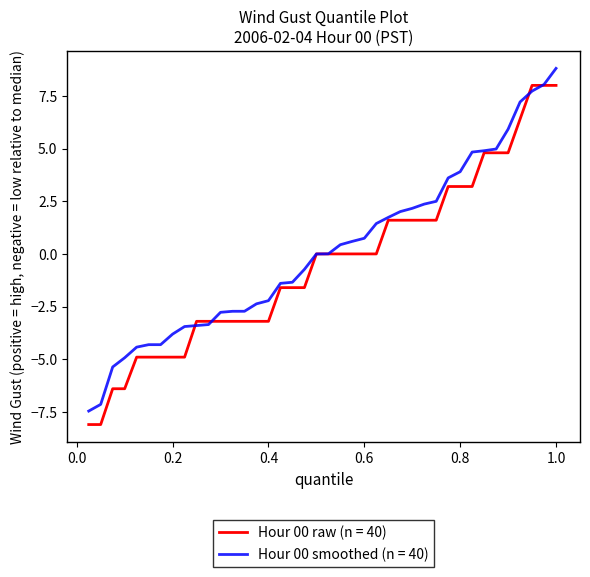

Rank the series by their maximum value, from lowest to highest.

Hour 00 raw (n = 40), Hour 00 smoothed (n = 40)